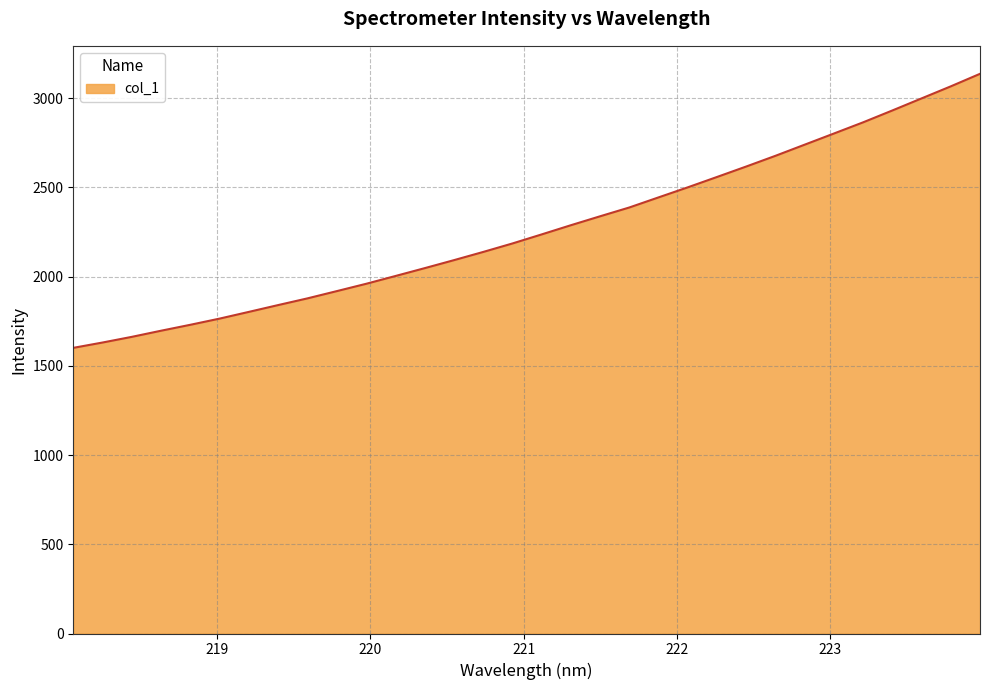

What is the maximum value shown in the chart?

3136.9